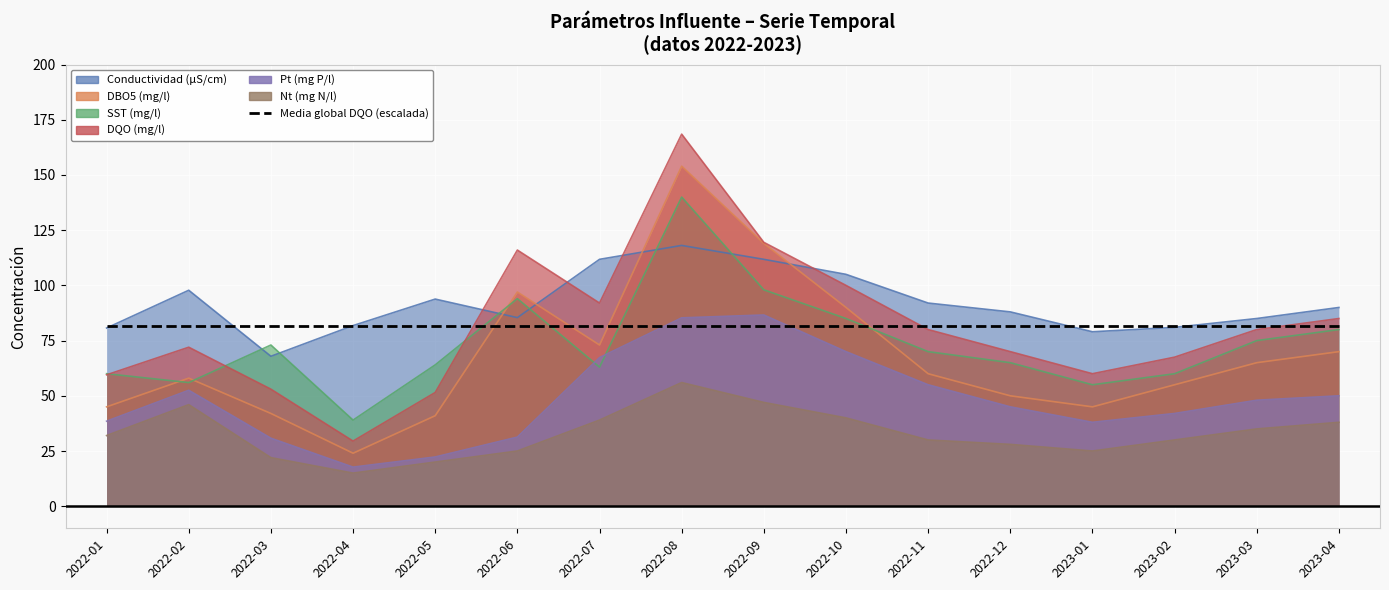

Which series has the largest total across all categories?

Conductividad (µS/cm)